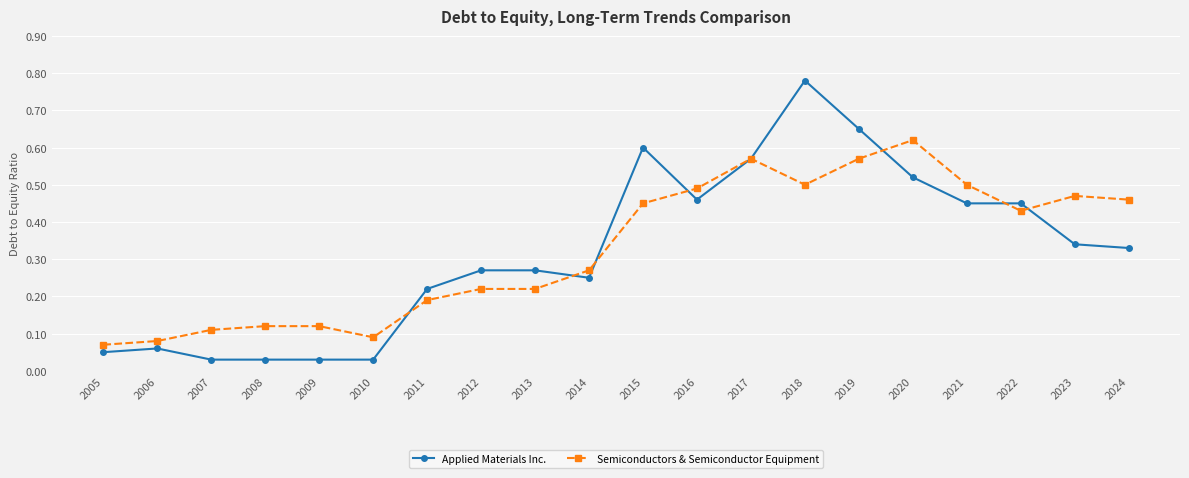

True or false: Semiconductors & Semiconductor Equipment has more than 1 points higher than both neighbors.

True